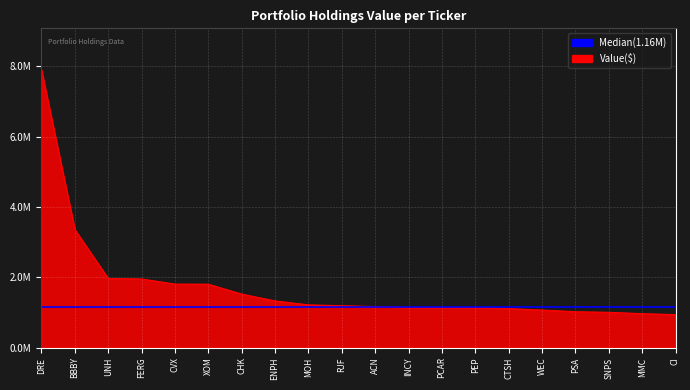

What is the label of the 6th point from the right?

CTSH